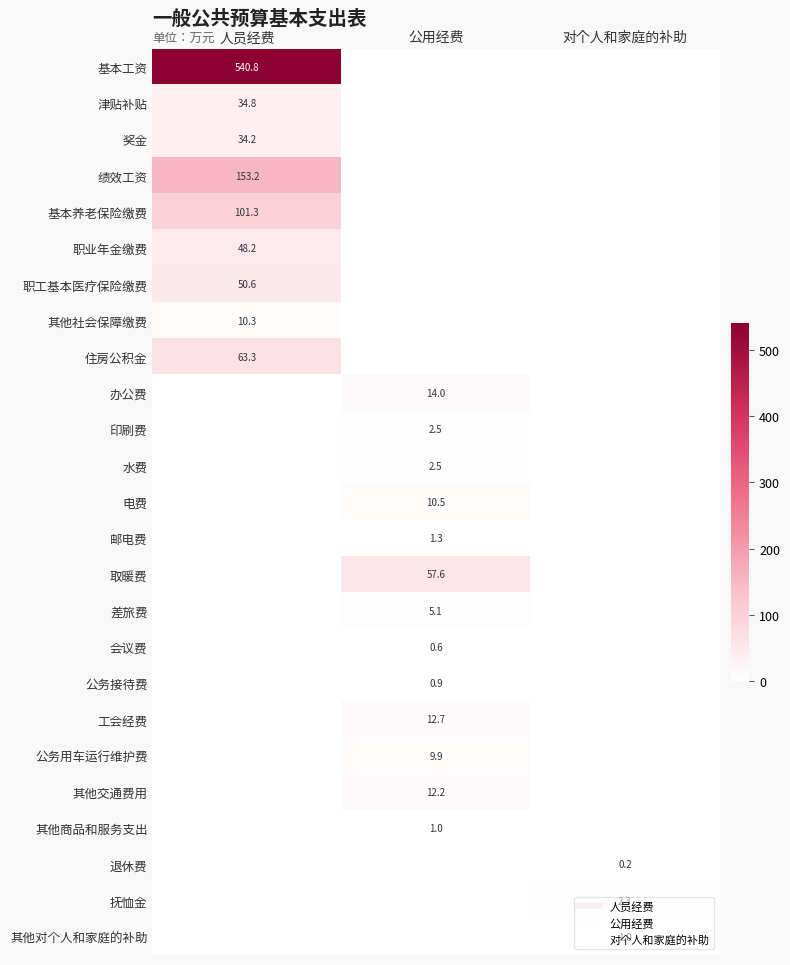

What value does the 水费 series have at 公用经费?

2.5